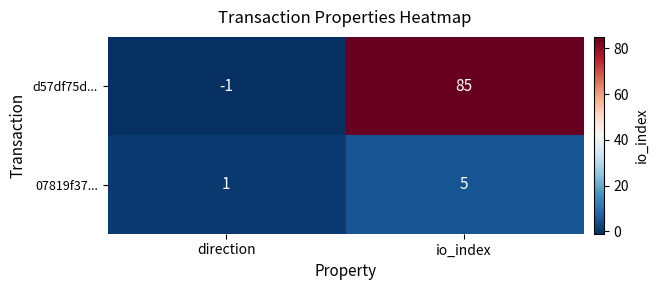

Read the 07819f37... value at io_index.

5